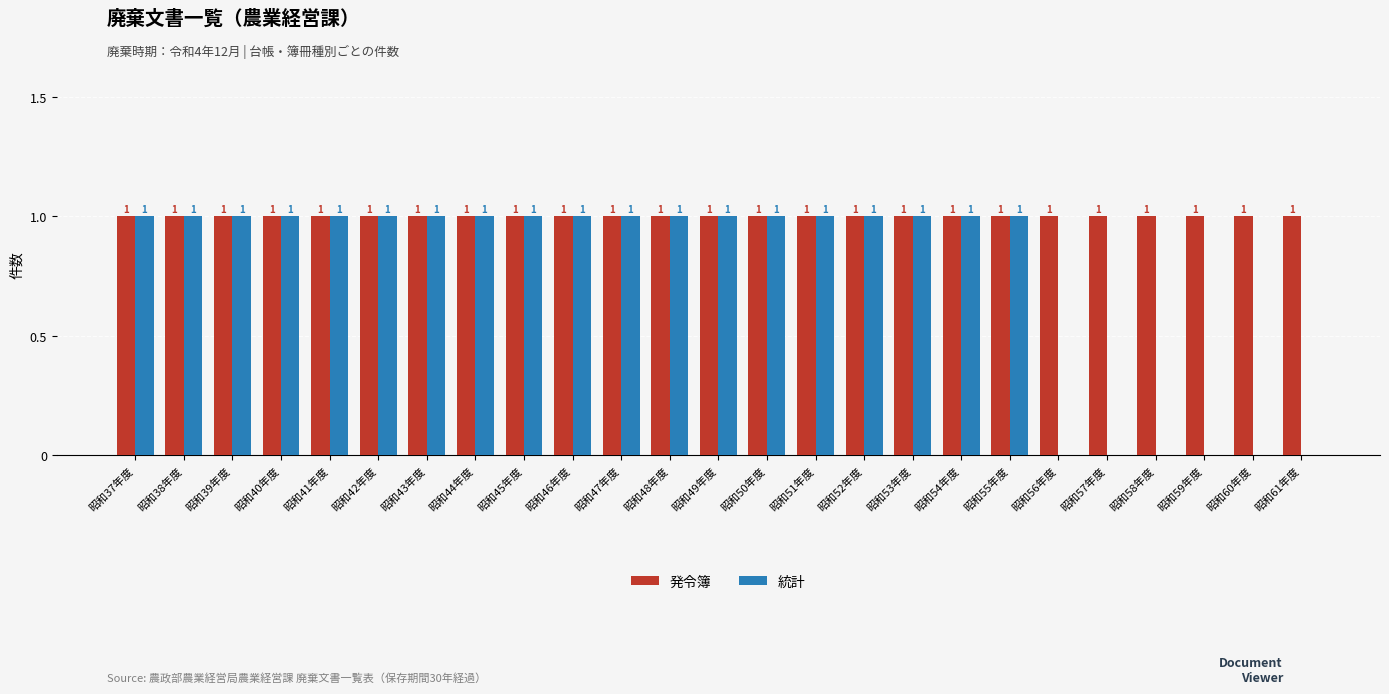

The 発令簿 series shows 1 at 昭和39年度. True or false?

True